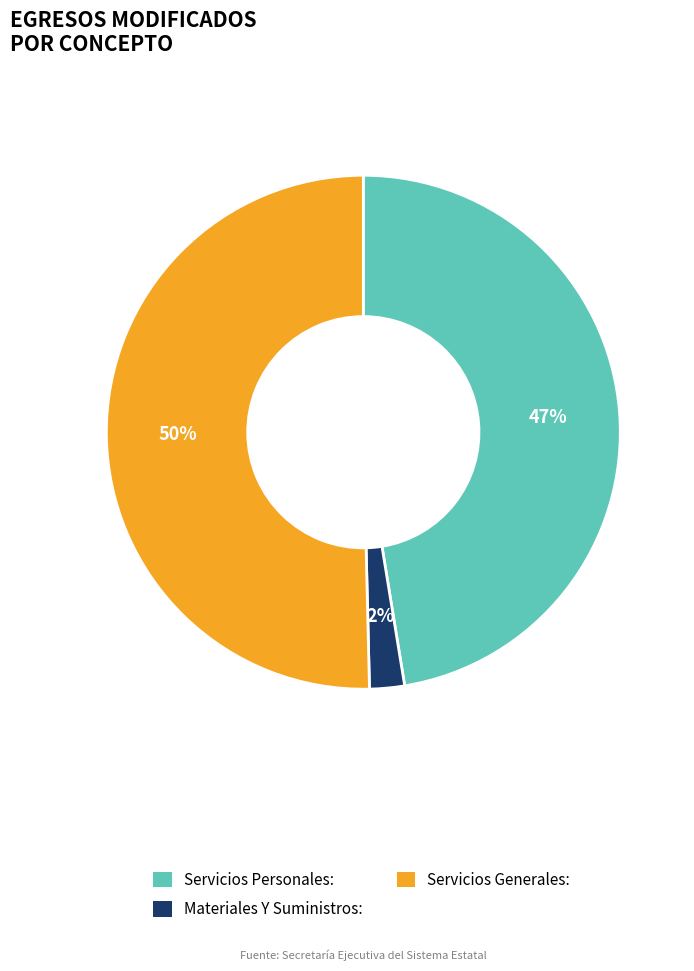

To the nearest percent, what is the difference between the largest and smallest slice percentages?

48%